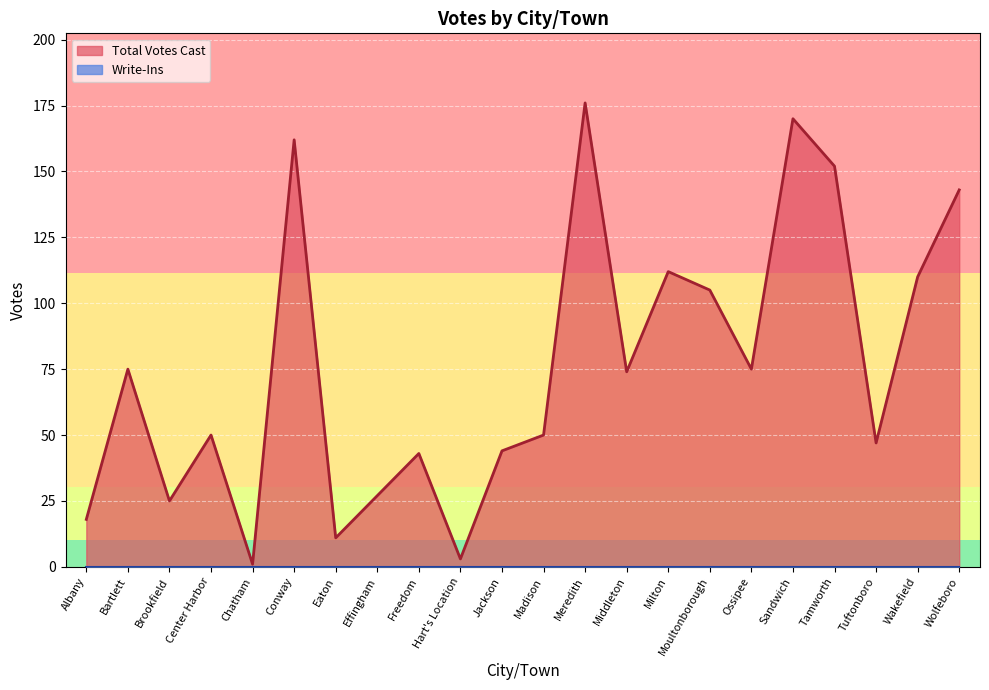

The value at Milton is 166. True or false?

False